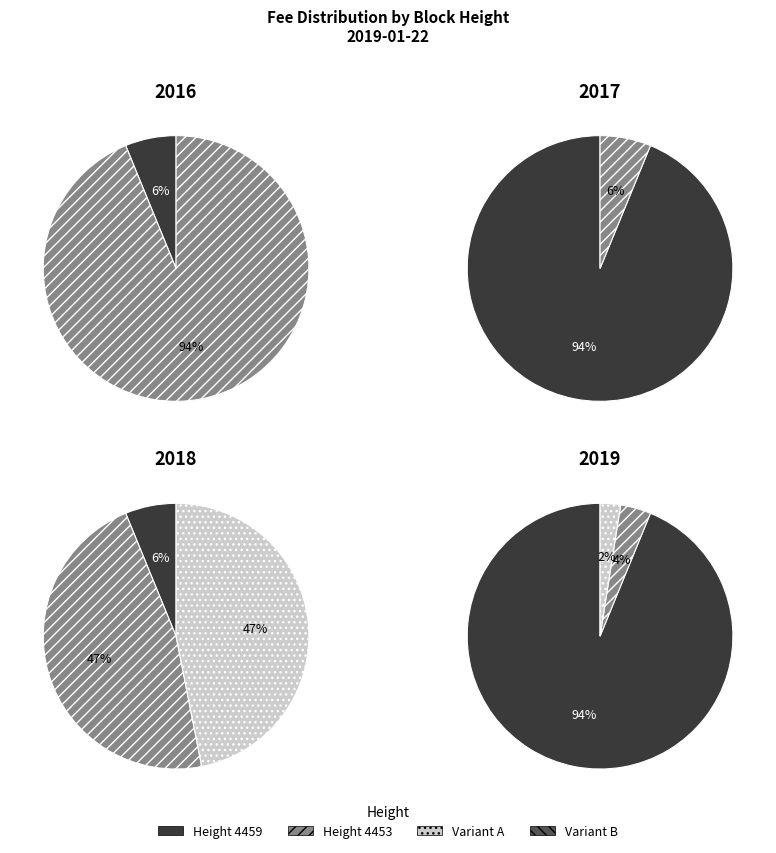

The 4459 slice represents 17% of the pie. True or false?

False